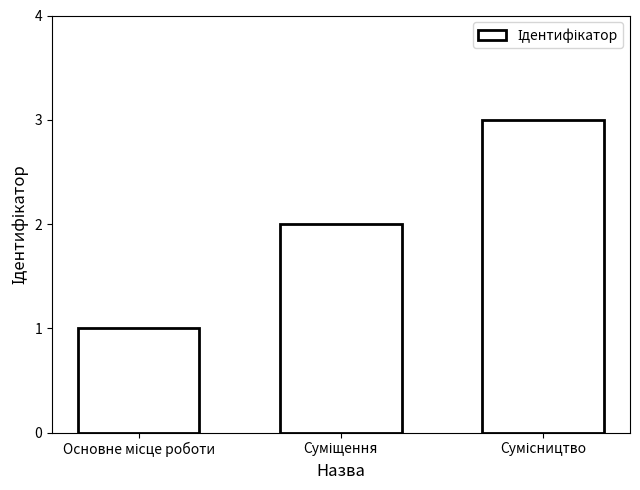

What is the maximum value shown in the chart?

3